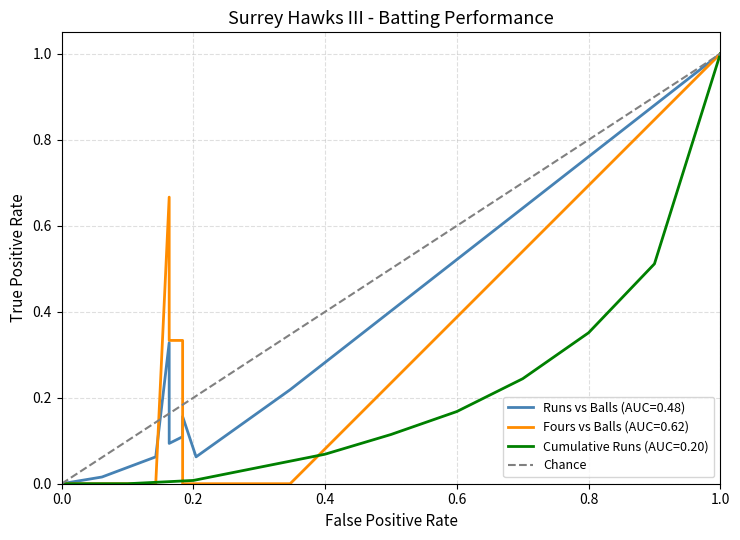

The Cumulative Runs (AUC=0.20) series shows -0.5 at 0.0. True or false?

False